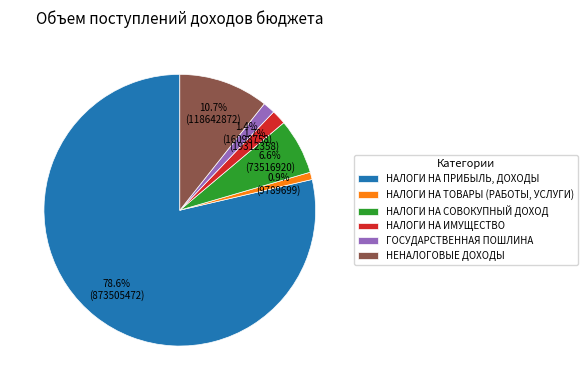

To the nearest percent, what is the average slice percentage?

17%